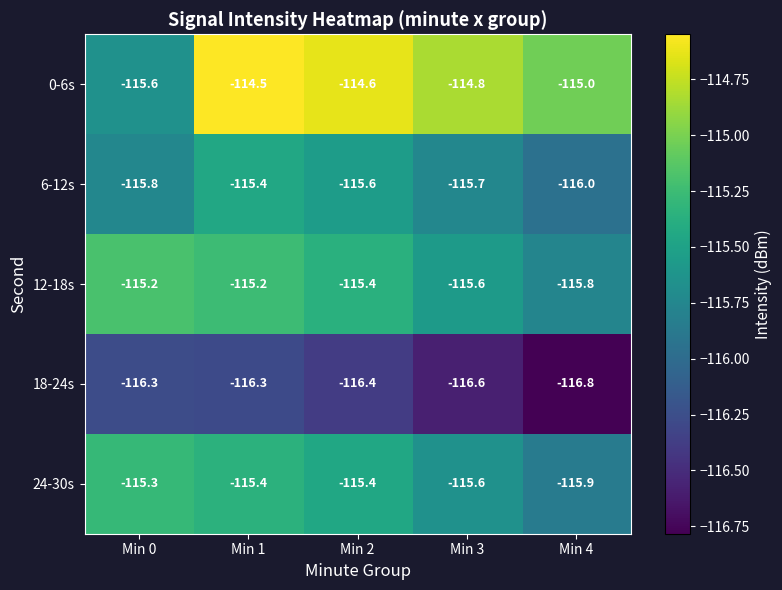

Which series has the largest total across all categories?

0-6s